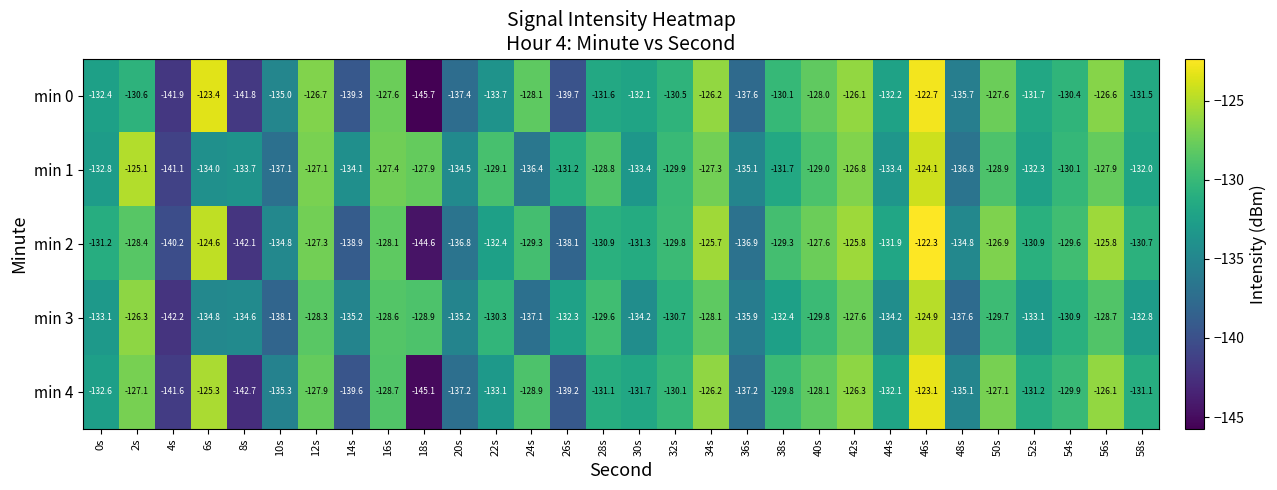

The min 1 series shows -69.6 at 10s. True or false?

False